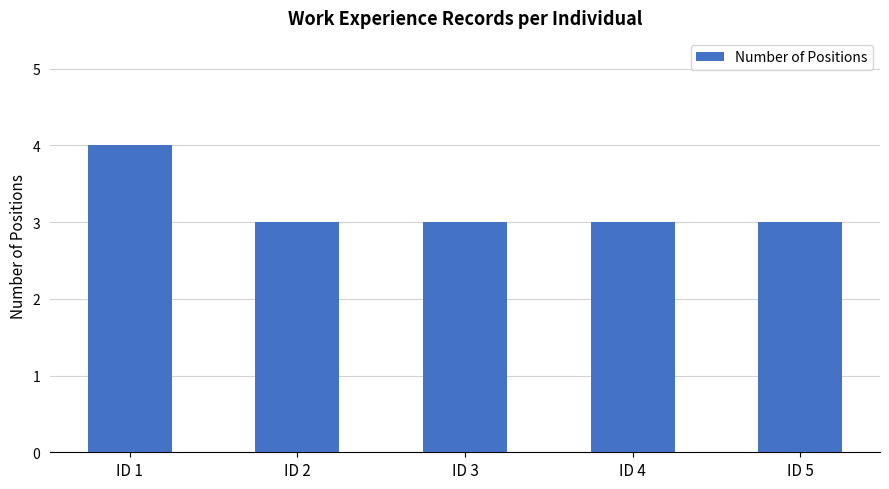

What is the value of the 3rd bar from the left?

3